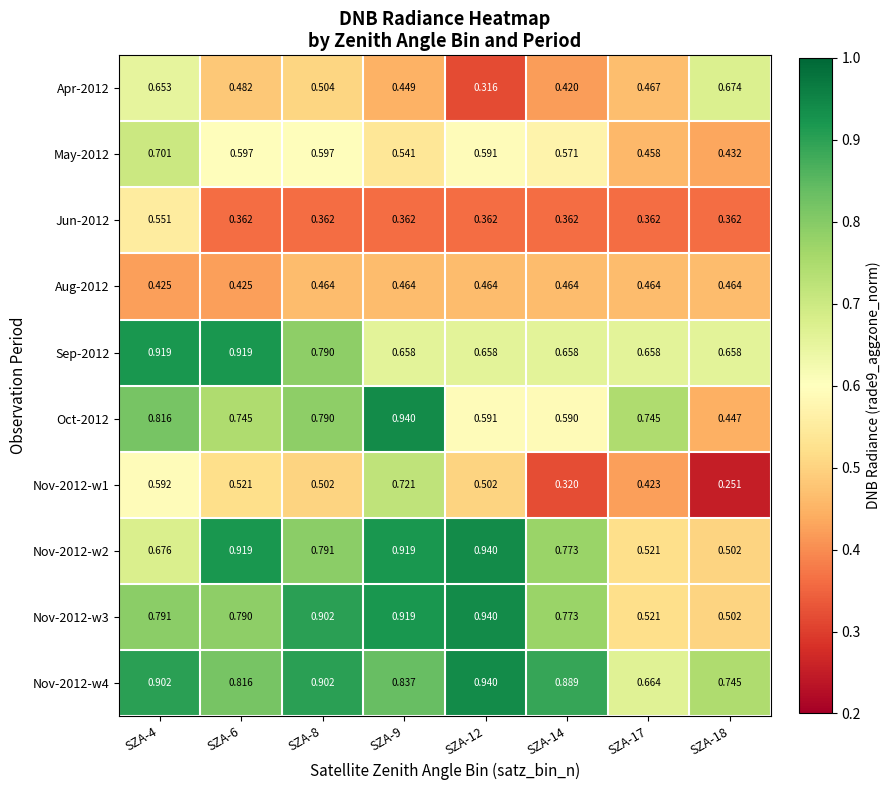

What is the total value across all series at SZA-8?

6.6